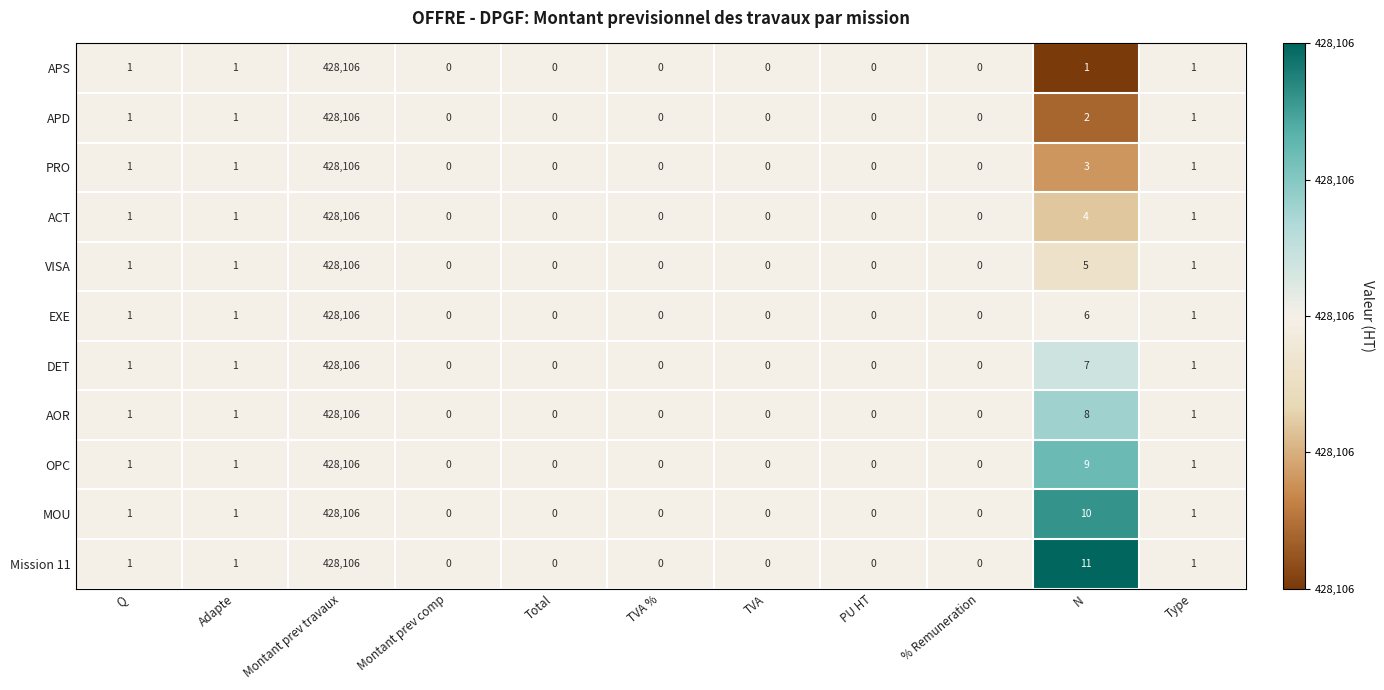

Which series has the largest total across all categories?

Mission 11